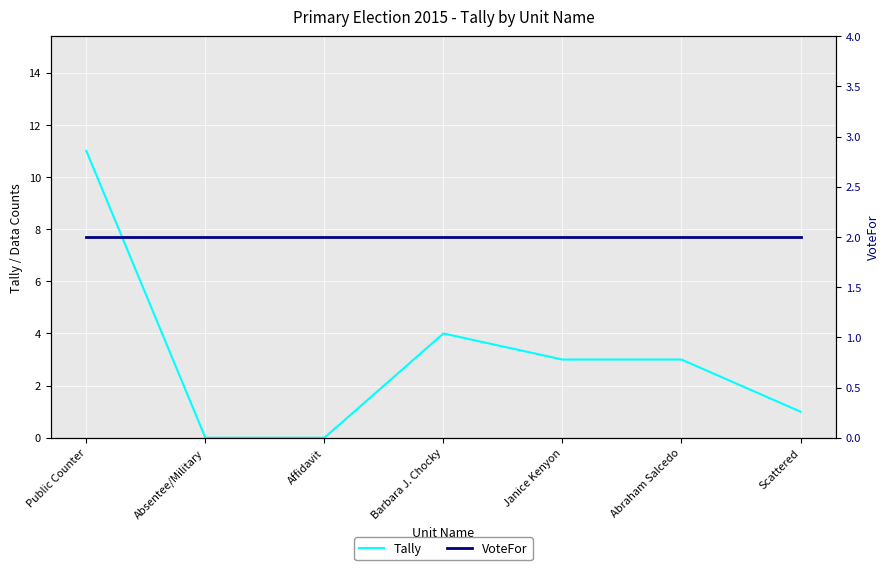

Which series has the largest range (max minus min)?

Tally